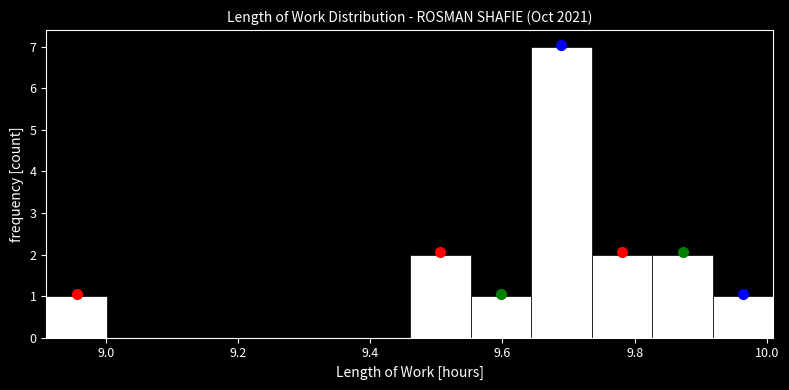

Reading left to right, list every bar in this chart as the range it spans on the x-axis followed by its height. Neither the bar edges nor the heights are printed on the chart, so give them approximately, as read against the axes.

8.92 to 9.00: 1
9.00 to 9.10: 0
9.10 to 9.18: 0
9.18 to 9.28: 0
9.28 to 9.36: 0
9.36 to 9.46: 0
9.46 to 9.56: 2
9.56 to 9.64: 1
9.64 to 9.74: 7
9.74 to 9.82: 2
9.82 to 9.92: 2
9.92 to 10.02: 1